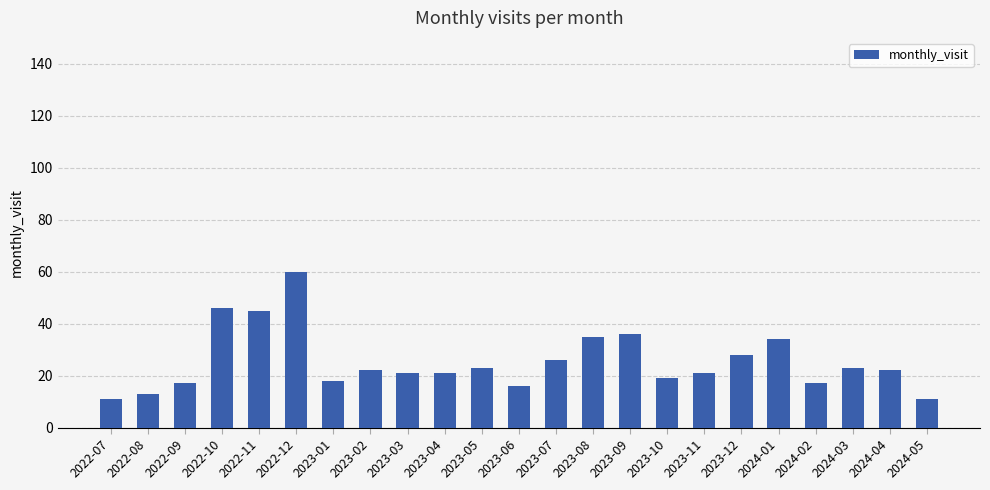

Is it true that the value at 2022-12 is 29?

False